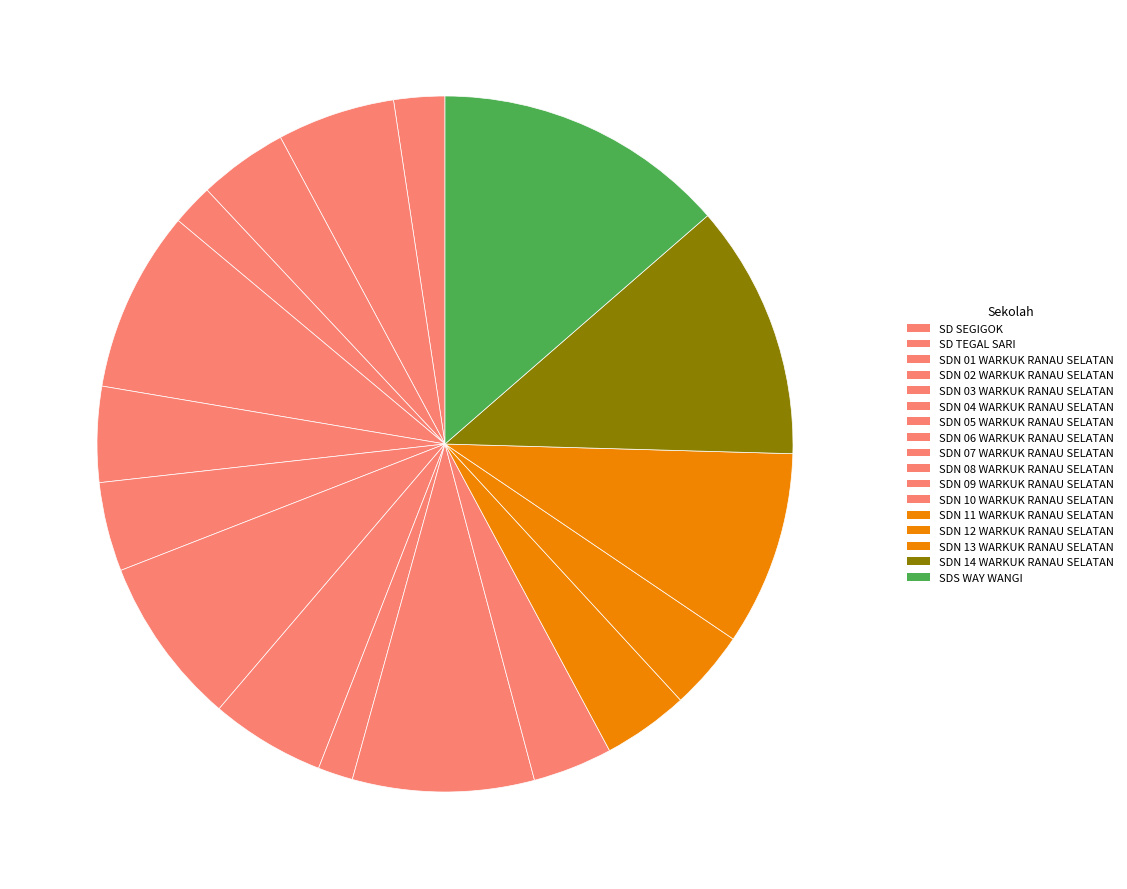

Rank the categories by value from highest to lowest.

SDS WAY WANGI, SDN 14 WARKUK RANAU SELATAN, SDN 13 WARKUK RANAU SELATAN, SDN 03 WARKUK RANAU SELATAN, SDN 09 WARKUK RANAU SELATAN, SDN 06 WARKUK RANAU SELATAN, SD TEGAL SARI, SDN 07 WARKUK RANAU SELATAN, SDN 04 WARKUK RANAU SELATAN, SDN 01 WARKUK RANAU SELATAN, SDN 05 WARKUK RANAU SELATAN, SDN 11 WARKUK RANAU SELATAN, SDN 10 WARKUK RANAU SELATAN, SDN 12 WARKUK RANAU SELATAN, SD SEGIGOK, SDN 02 WARKUK RANAU SELATAN, SDN 08 WARKUK RANAU SELATAN